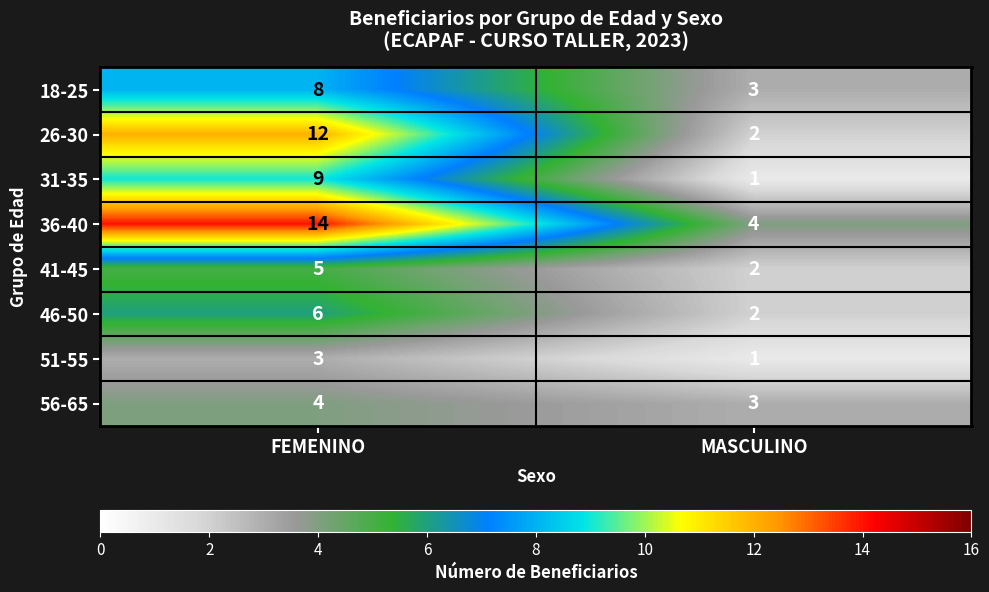

At how many categories does at least one series exceed 12?

1